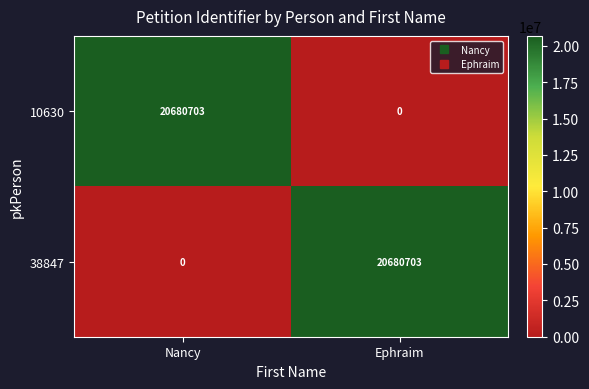

What is the difference between the 38847 values at Nancy and Ephraim?

20680703